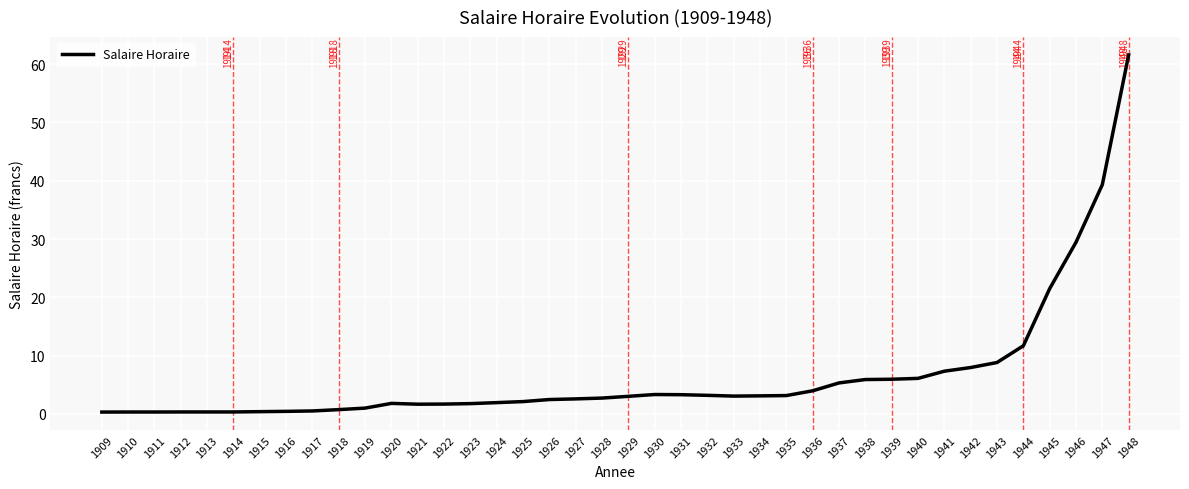

Between 1935 and 1923, which is larger?

1935